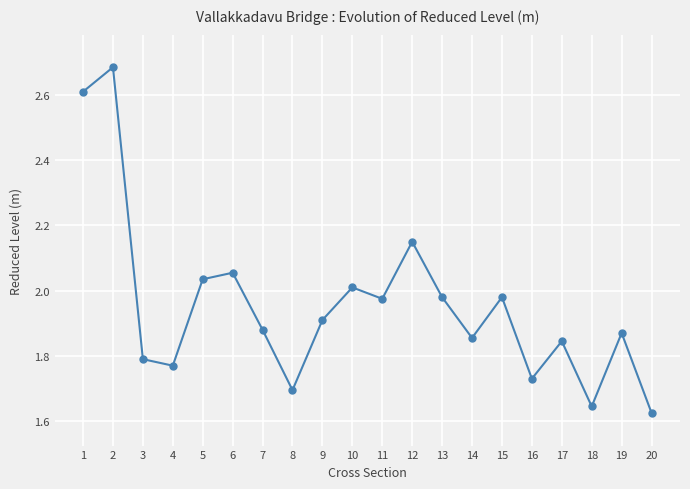

What is the difference between the maximum and minimum values?

1.1